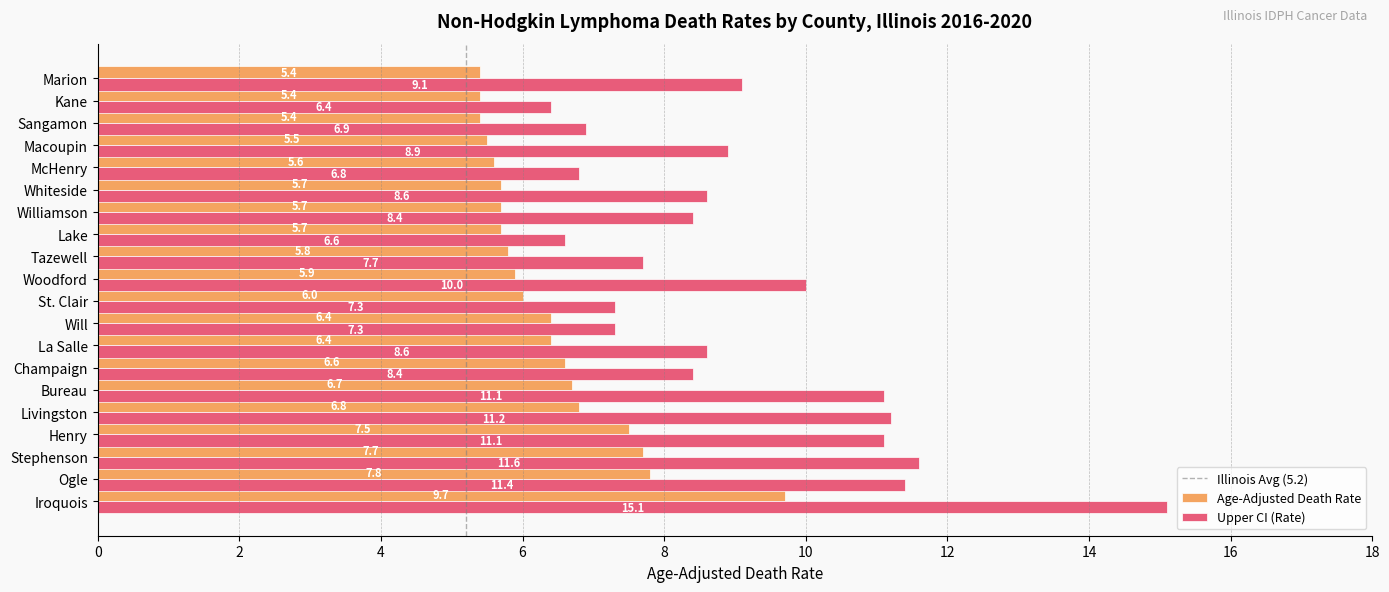

Rank the series at Champaign from lowest to highest value.

Age-Adjusted Death Rate, Upper CI (Rate)